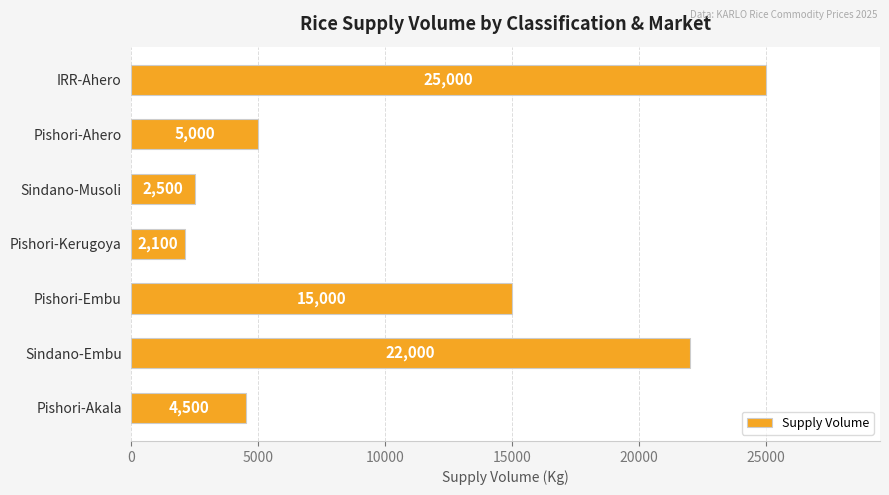

Rank the categories by value from highest to lowest.

IRR-Ahero, Sindano-Embu, Pishori-Embu, Pishori-Ahero, Pishori-Akala, Sindano-Musoli, Pishori-Kerugoya